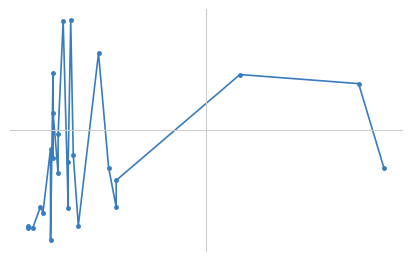

What is the average value?

48282.1